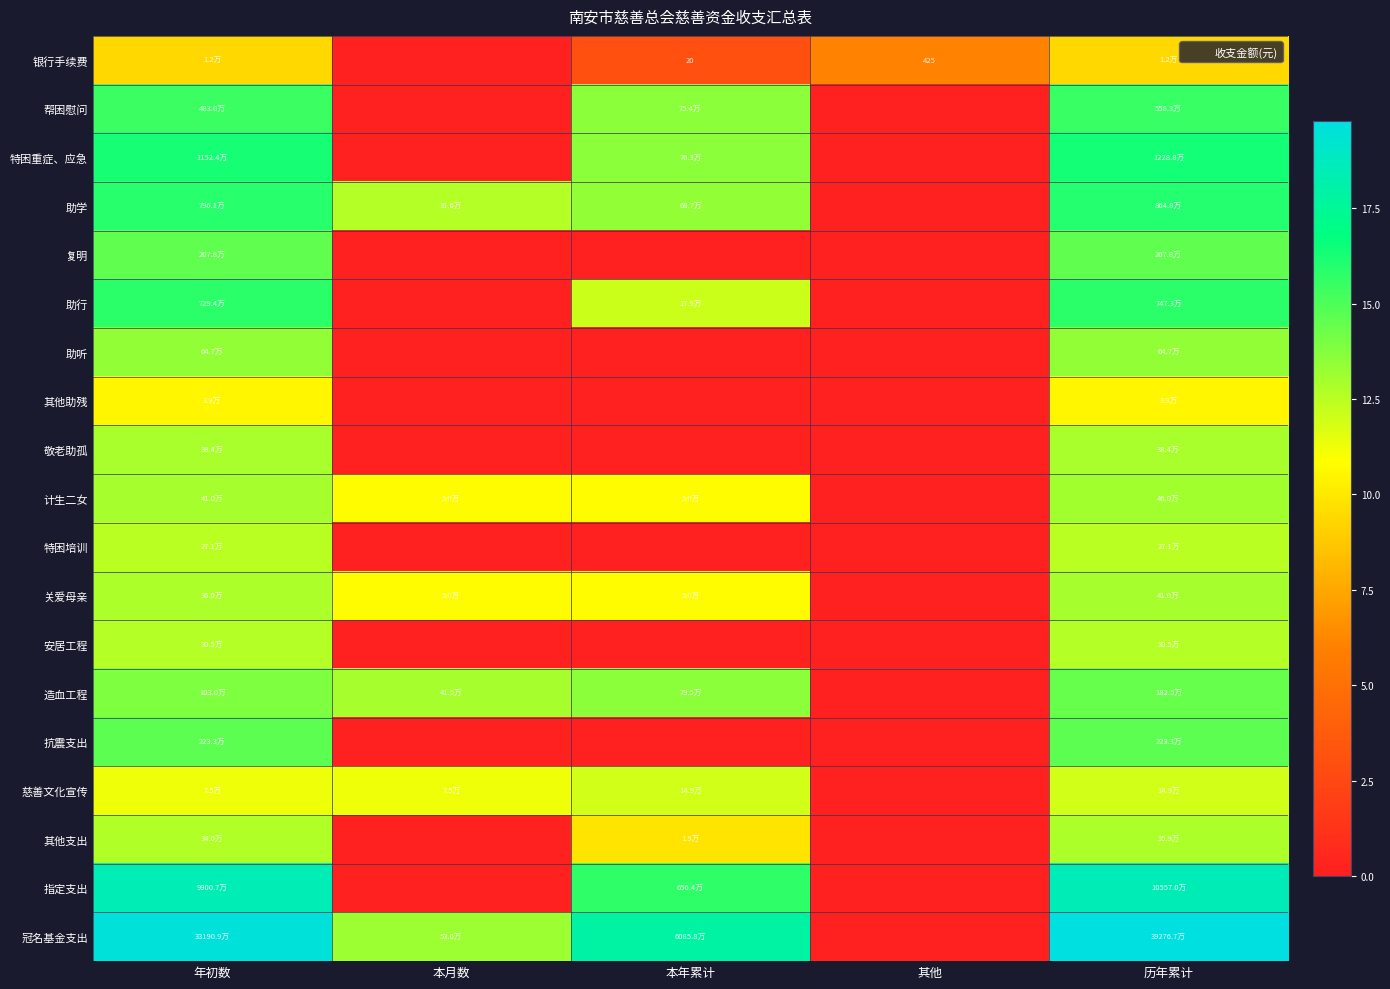

True or false: 特困培训 has a value of 3.0 at 历年累计.

False